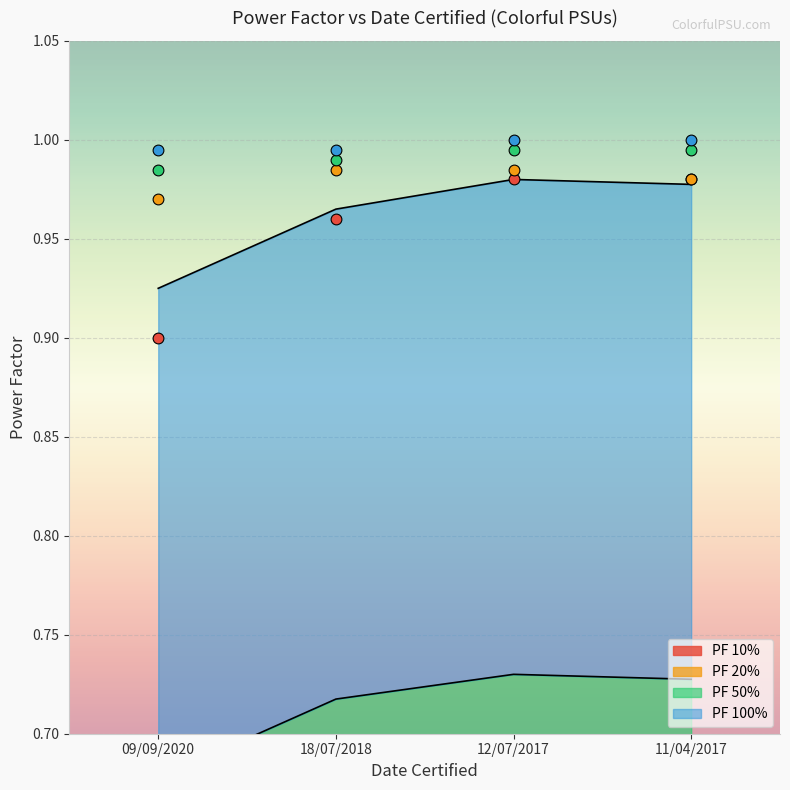

At how many categories does at least one series exceed 0?

4